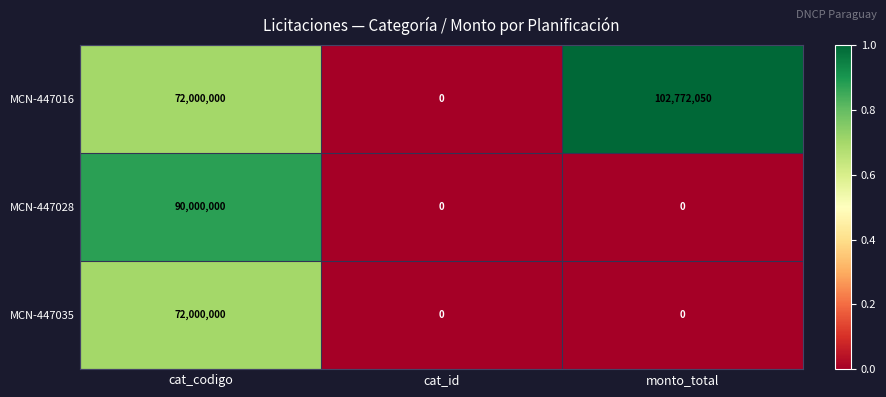

What is the maximum value shown in the chart?

102772050